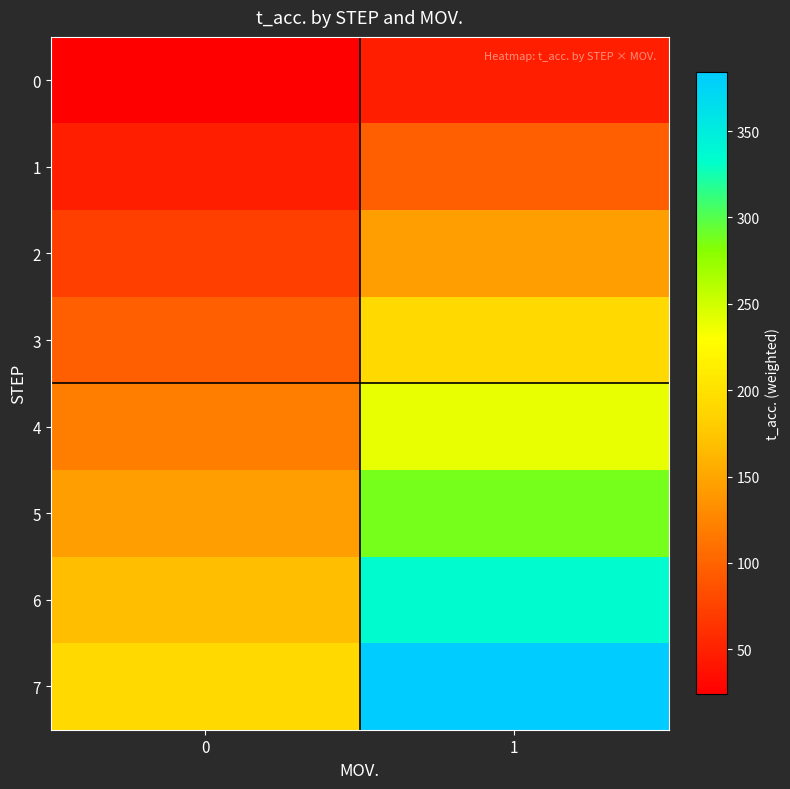

How many categories are shown in the chart?

2